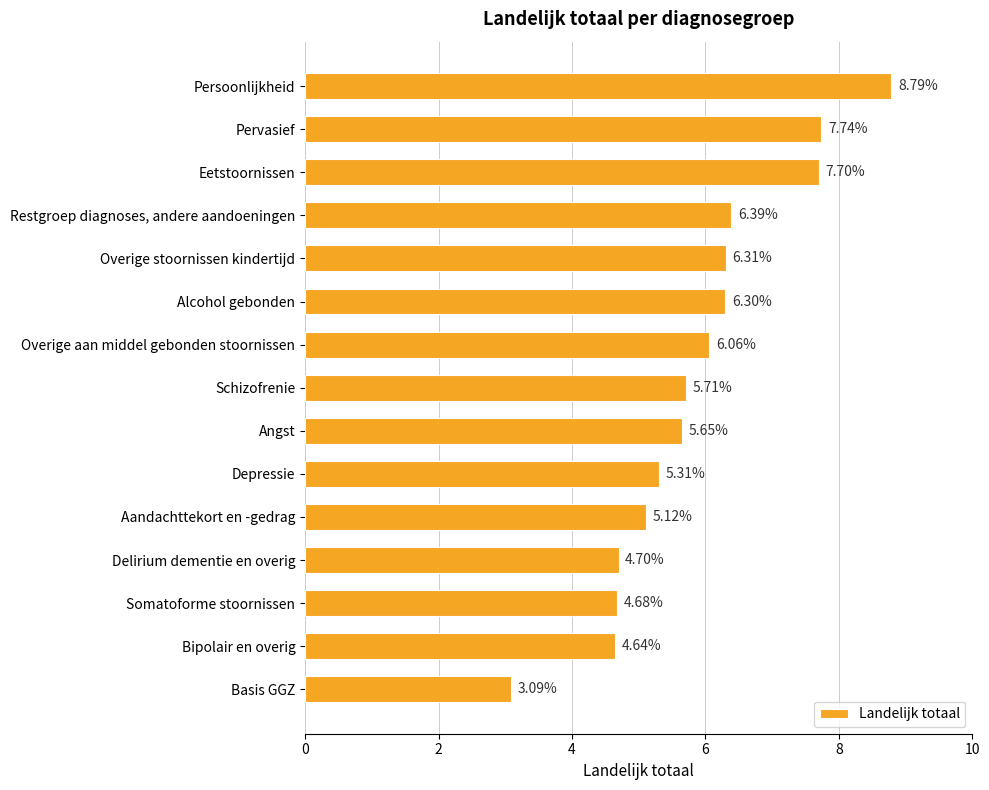

Which has a higher value, Depressie or Pervasief?

Pervasief